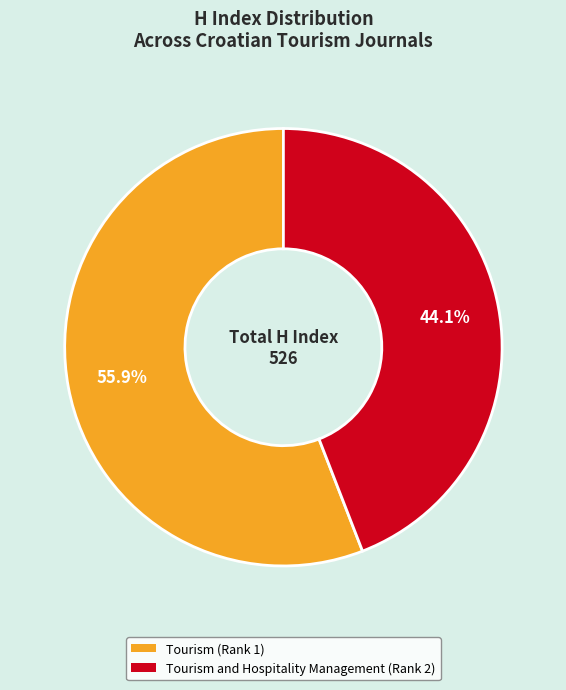

Does any single category account for the majority?

Yes